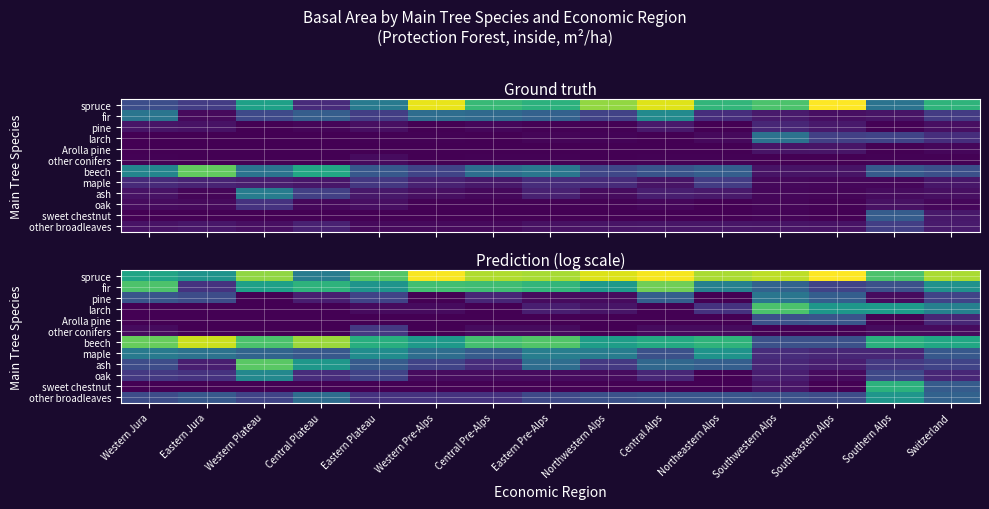

The pine series shows 1.3 at Southeastern Alps. True or false?

False